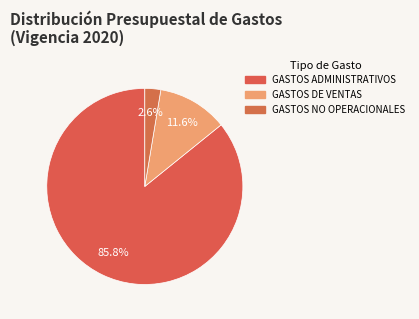

To the nearest percent, what is the average slice percentage?

33%